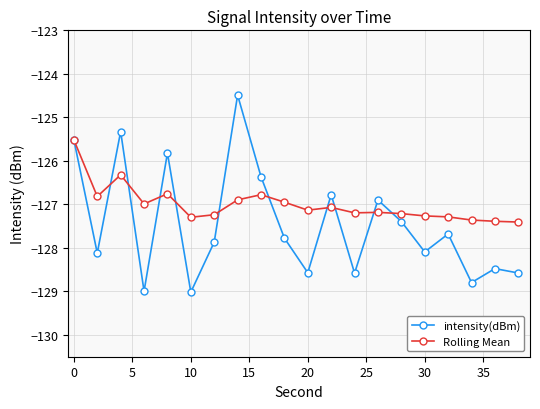

What are all the series names shown in the legend?

intensity(dBm), Rolling Mean